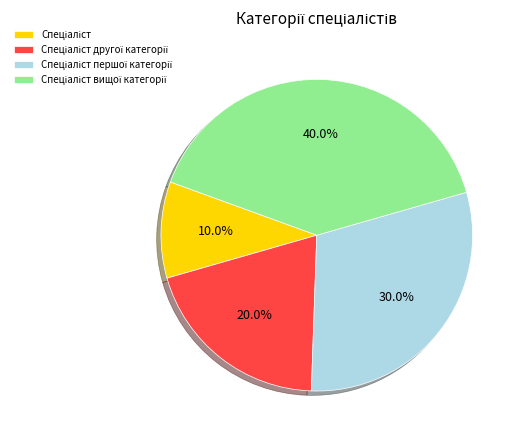

Is there any slice that represents more than half of the pie?

No